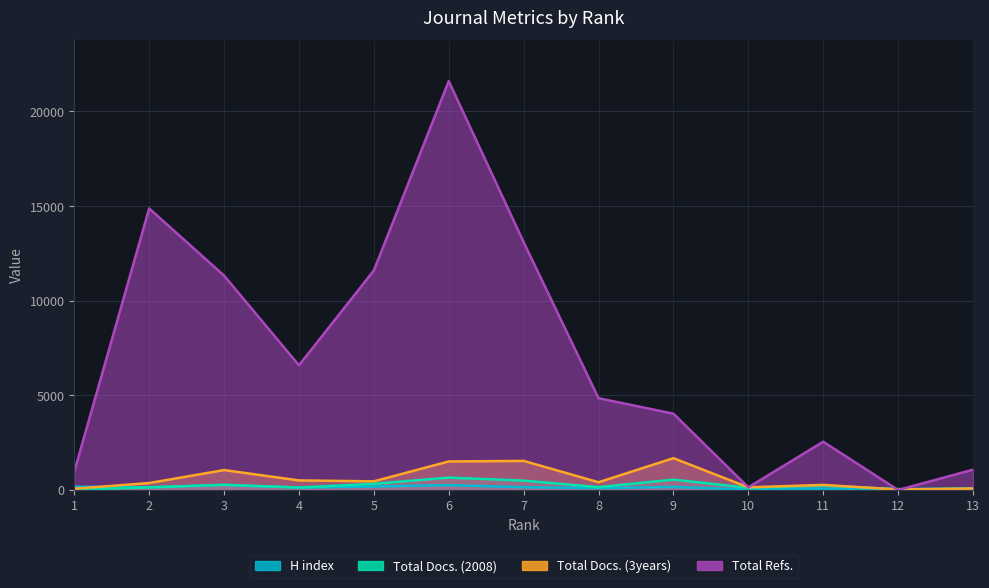

Reading right to left, transcribe all the data shown in this chart.

H index: 76	11	71	20	163	97	148	258	185	128	272	144	175
Total Docs. (2008): 78	48	232	118	549	152	496	655	328	131	274	140	21
Total Docs. (3years): 78	24	271	142	1682	410	1538	1509	459	507	1054	369	67
Total Refs.: 1077	0	2551	142	4033	4851	13095	21603	11602	6590	11328	14876	977